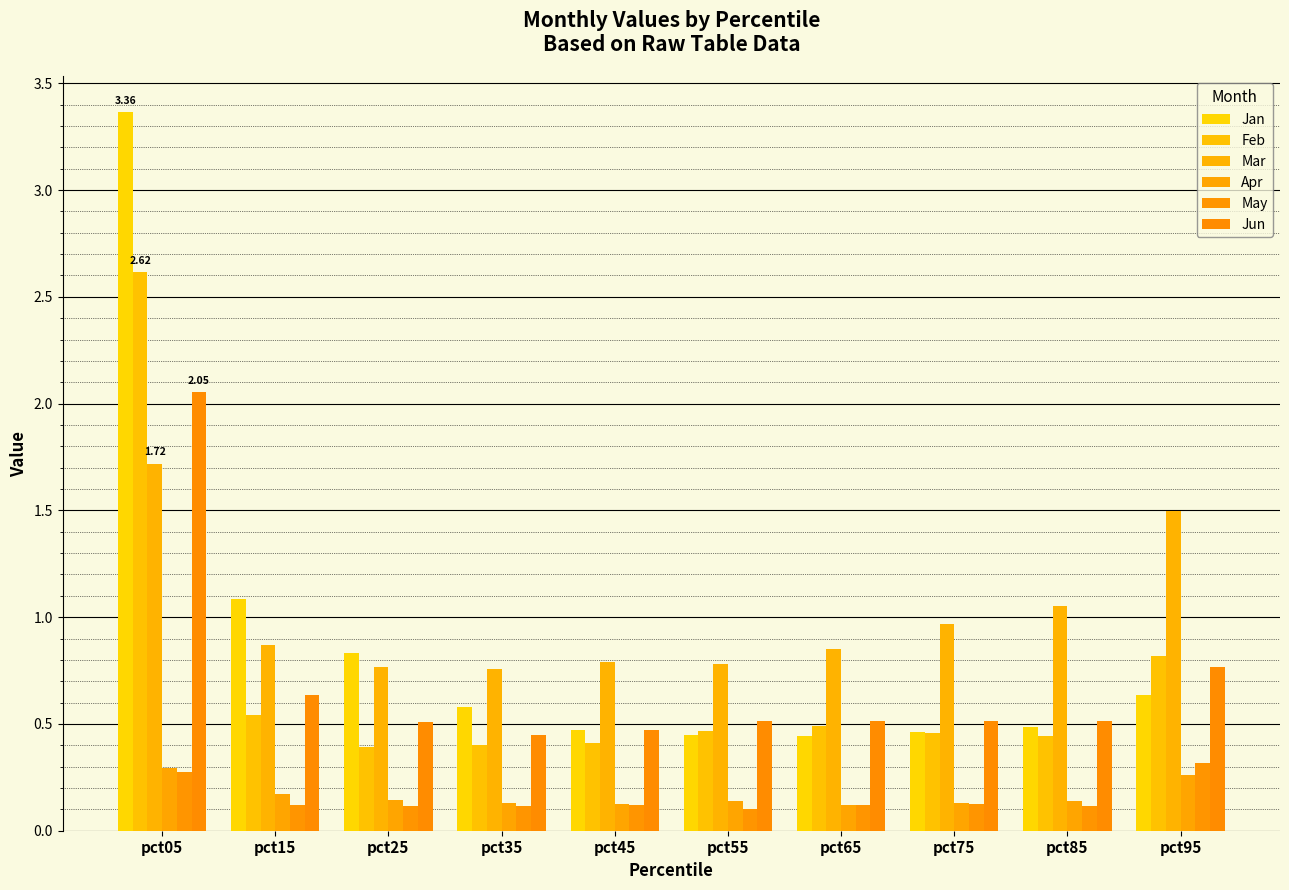

Does the chart contain stacked bars?

No